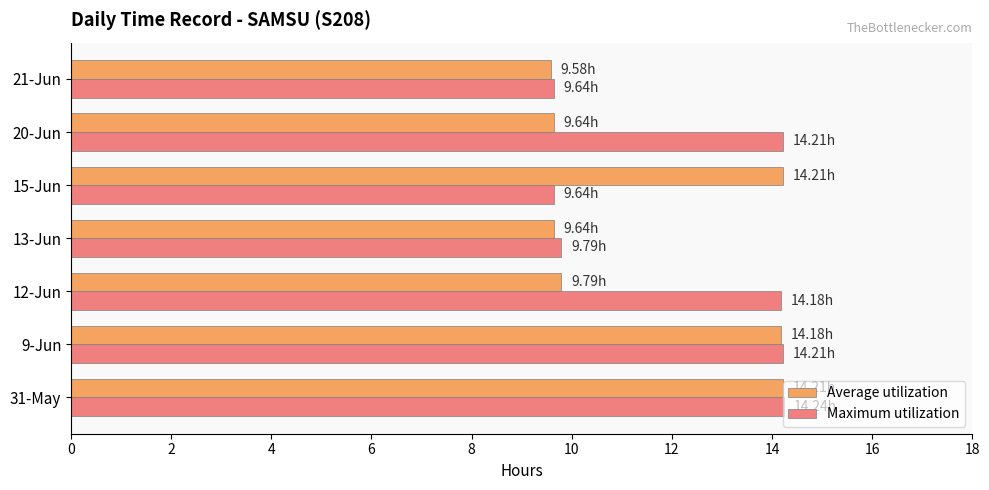

Is the value of Maximum utilization at 9-Jun greater than the value of Average utilization at 13-Jun?

Yes